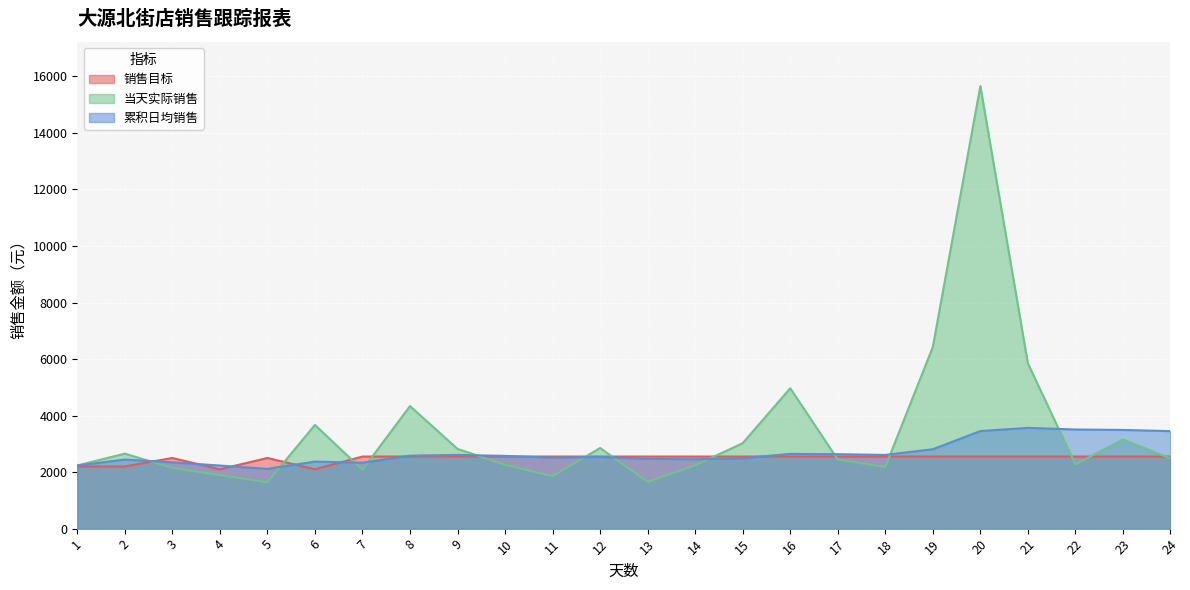

Reading left to right, transcribe all the data shown in this chart.

销售目标: 2200.0	2200.0	2500.0	2100.0	2500.0	2100.0	2551.0	2551.0	2551.0	2551.0	2551.0	2551.0	2551.0	2551.0	2551.0	2551.0	2551.0	2551.0	2551.0	2551.0	2551.0	2551.0	2551.0	2551.0
当天实际销售: 2235.1	2652.9	2147.7	1893.5	1639.6	3668.8	2082.1	4335.9	2820.9	2255.2	1856.2	2853.7	1654.8	2240.1	3023.0	4966.9	2443.9	2180.8	6427.2	15657.0	5846.9	2275.1	3151.1	2486.2
累积日均销售: 2235.1	2444.0	2345.2	2232.3	2113.8	2372.9	2331.4	2582.0	2608.5	2573.2	2508.0	2536.8	2469.0	2452.6	2490.6	2645.4	2633.6	2608.4	2809.4	3451.8	3565.8	3507.2	3491.7	3449.8